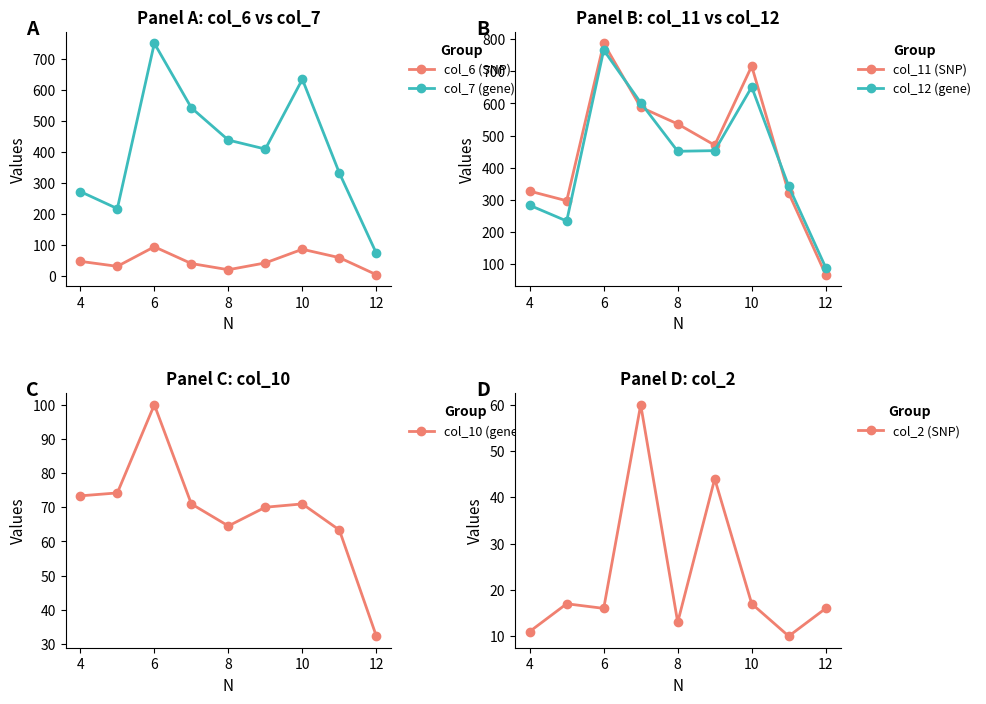

The value of col_6 (SNP) at 4 is 47. True or false?

True